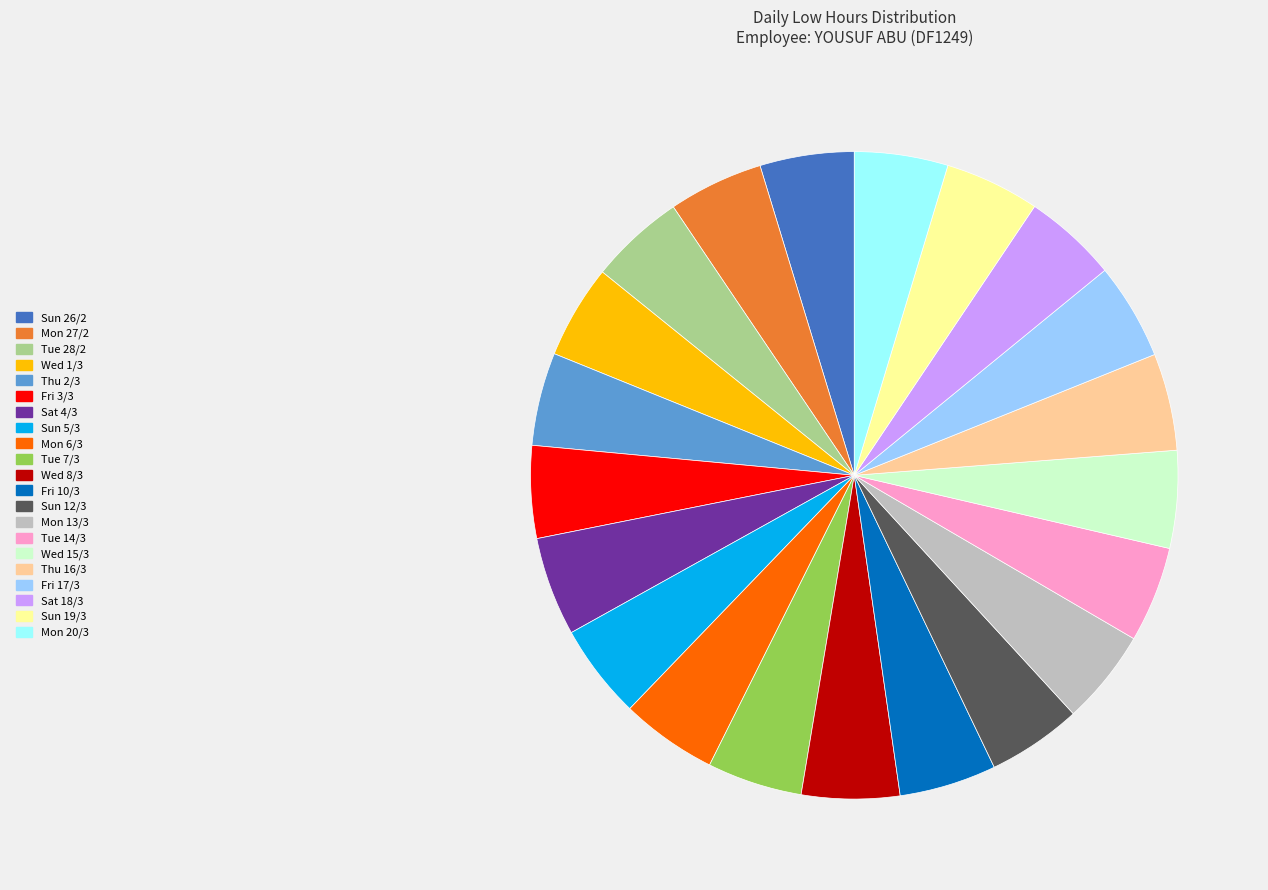

The Wed 8/3 slice represents 5% of the pie. True or false?

True